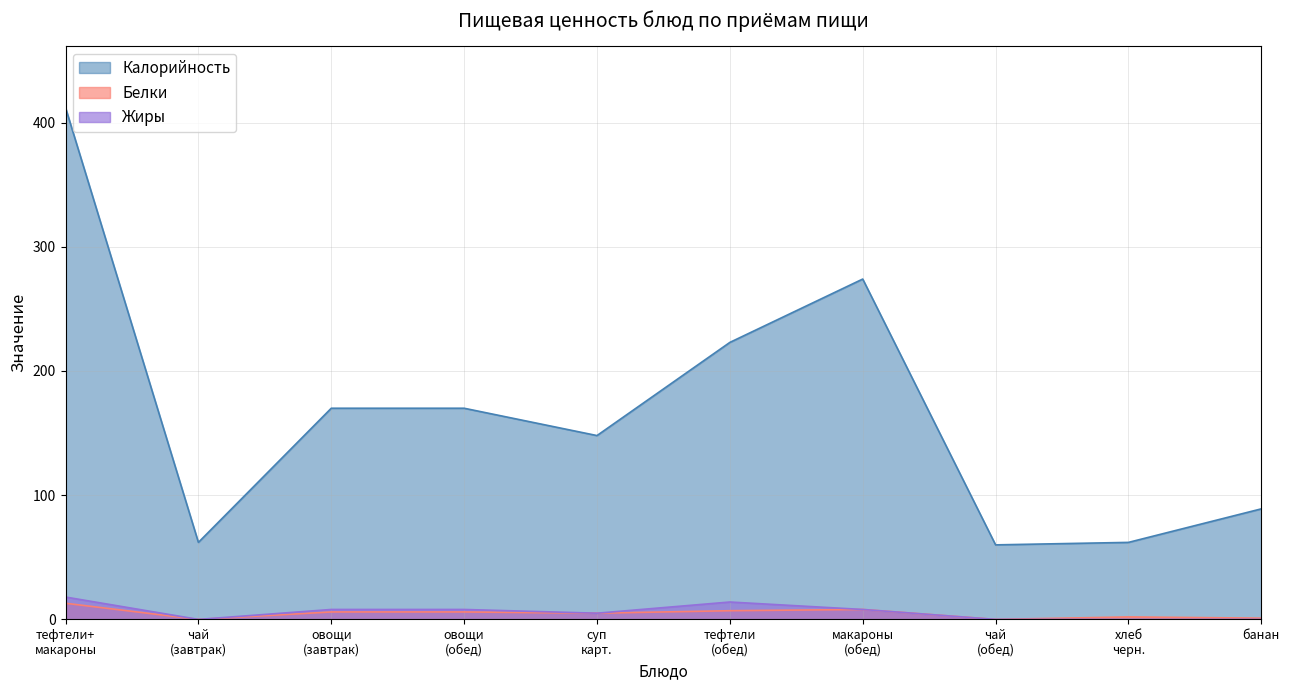

True or false: Жиры and Калорийность intersect in this chart.

False